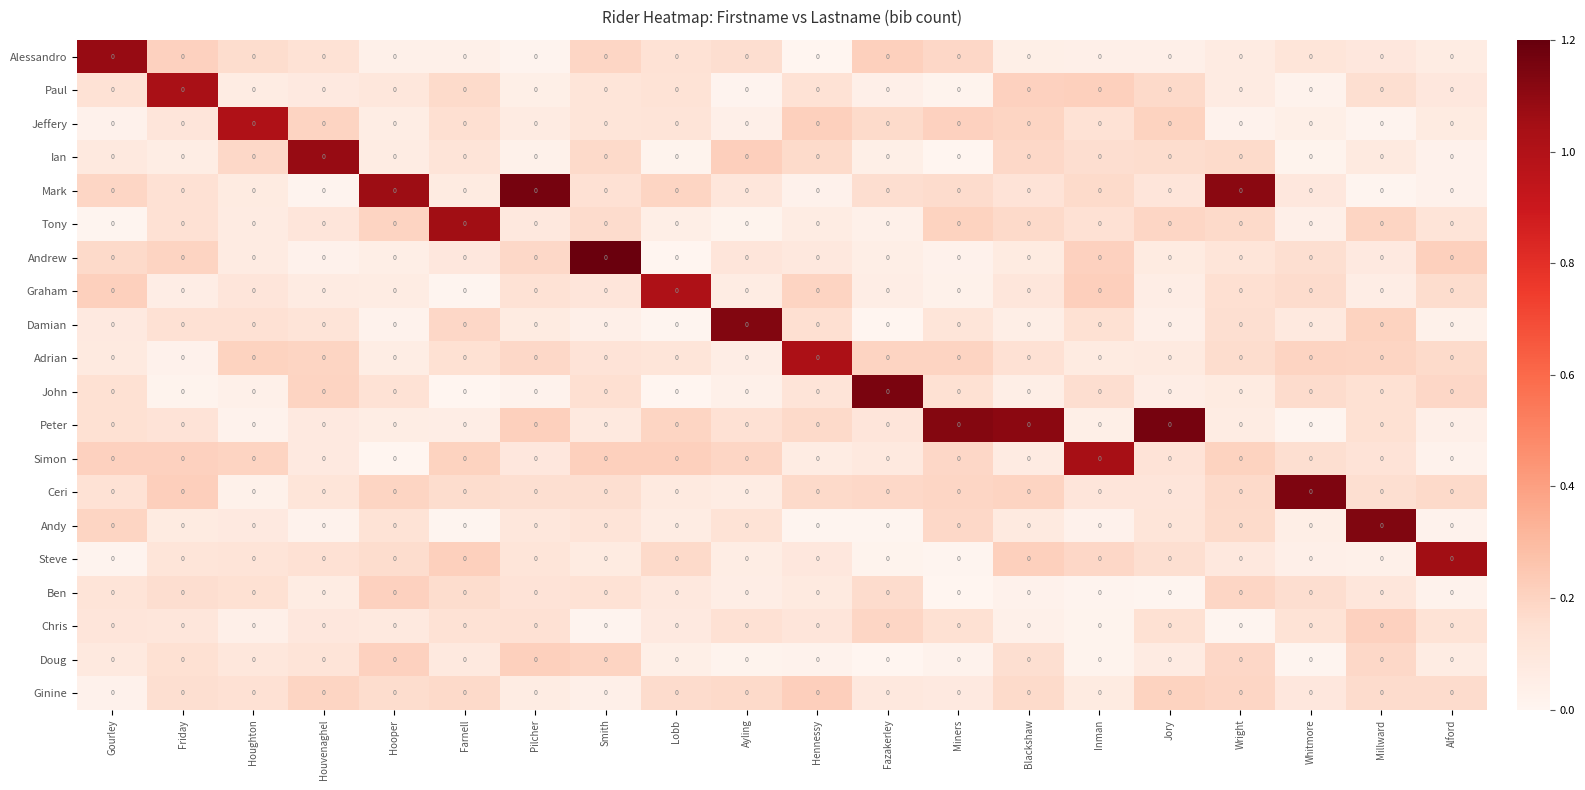

Reading left to right, what are all the values shown in this chart?

Alessandro: Gourley=0.0	Friday=0.0	Houghton=0.0	Houvenaghel=0.0	Hooper=0.0	Farnell=0.0	Pilcher=0.0	Smith=0.0	Lobb=0.0	Ayling=0.0	Hennessy=0.0	Fazakerley=0.0	Miners=0.0	Blackshaw=0.0	Inman=0.0	Jory=0.0	Wright=0.0	Whitmore=0.0	Millward=0.0	Alford=0.0
Paul: Gourley=0.0	Friday=0.0	Houghton=0.0	Houvenaghel=0.0	Hooper=0.0	Farnell=0.0	Pilcher=0.0	Smith=0.0	Lobb=0.0	Ayling=0.0	Hennessy=0.0	Fazakerley=0.0	Miners=0.0	Blackshaw=0.0	Inman=0.0	Jory=0.0	Wright=0.0	Whitmore=0.0	Millward=0.0	Alford=0.0
Jeffery: Gourley=0.0	Friday=0.0	Houghton=0.0	Houvenaghel=0.0	Hooper=0.0	Farnell=0.0	Pilcher=0.0	Smith=0.0	Lobb=0.0	Ayling=0.0	Hennessy=0.0	Fazakerley=0.0	Miners=0.0	Blackshaw=0.0	Inman=0.0	Jory=0.0	Wright=0.0	Whitmore=0.0	Millward=0.0	Alford=0.0
Ian: Gourley=0.0	Friday=0.0	Houghton=0.0	Houvenaghel=0.0	Hooper=0.0	Farnell=0.0	Pilcher=0.0	Smith=0.0	Lobb=0.0	Ayling=0.0	Hennessy=0.0	Fazakerley=0.0	Miners=0.0	Blackshaw=0.0	Inman=0.0	Jory=0.0	Wright=0.0	Whitmore=0.0	Millward=0.0	Alford=0.0
Mark: Gourley=0.0	Friday=0.0	Houghton=0.0	Houvenaghel=0.0	Hooper=0.0	Farnell=0.0	Pilcher=0.0	Smith=0.0	Lobb=0.0	Ayling=0.0	Hennessy=0.0	Fazakerley=0.0	Miners=0.0	Blackshaw=0.0	Inman=0.0	Jory=0.0	Wright=0.0	Whitmore=0.0	Millward=0.0	Alford=0.0
Tony: Gourley=0.0	Friday=0.0	Houghton=0.0	Houvenaghel=0.0	Hooper=0.0	Farnell=0.0	Pilcher=0.0	Smith=0.0	Lobb=0.0	Ayling=0.0	Hennessy=0.0	Fazakerley=0.0	Miners=0.0	Blackshaw=0.0	Inman=0.0	Jory=0.0	Wright=0.0	Whitmore=0.0	Millward=0.0	Alford=0.0
Andrew: Gourley=0.0	Friday=0.0	Houghton=0.0	Houvenaghel=0.0	Hooper=0.0	Farnell=0.0	Pilcher=0.0	Smith=0.0	Lobb=0.0	Ayling=0.0	Hennessy=0.0	Fazakerley=0.0	Miners=0.0	Blackshaw=0.0	Inman=0.0	Jory=0.0	Wright=0.0	Whitmore=0.0	Millward=0.0	Alford=0.0
Graham: Gourley=0.0	Friday=0.0	Houghton=0.0	Houvenaghel=0.0	Hooper=0.0	Farnell=0.0	Pilcher=0.0	Smith=0.0	Lobb=0.0	Ayling=0.0	Hennessy=0.0	Fazakerley=0.0	Miners=0.0	Blackshaw=0.0	Inman=0.0	Jory=0.0	Wright=0.0	Whitmore=0.0	Millward=0.0	Alford=0.0
Damian: Gourley=0.0	Friday=0.0	Houghton=0.0	Houvenaghel=0.0	Hooper=0.0	Farnell=0.0	Pilcher=0.0	Smith=0.0	Lobb=0.0	Ayling=0.0	Hennessy=0.0	Fazakerley=0.0	Miners=0.0	Blackshaw=0.0	Inman=0.0	Jory=0.0	Wright=0.0	Whitmore=0.0	Millward=0.0	Alford=0.0
Adrian: Gourley=0.0	Friday=0.0	Houghton=0.0	Houvenaghel=0.0	Hooper=0.0	Farnell=0.0	Pilcher=0.0	Smith=0.0	Lobb=0.0	Ayling=0.0	Hennessy=0.0	Fazakerley=0.0	Miners=0.0	Blackshaw=0.0	Inman=0.0	Jory=0.0	Wright=0.0	Whitmore=0.0	Millward=0.0	Alford=0.0
John: Gourley=0.0	Friday=0.0	Houghton=0.0	Houvenaghel=0.0	Hooper=0.0	Farnell=0.0	Pilcher=0.0	Smith=0.0	Lobb=0.0	Ayling=0.0	Hennessy=0.0	Fazakerley=0.0	Miners=0.0	Blackshaw=0.0	Inman=0.0	Jory=0.0	Wright=0.0	Whitmore=0.0	Millward=0.0	Alford=0.0
Peter: Gourley=0.0	Friday=0.0	Houghton=0.0	Houvenaghel=0.0	Hooper=0.0	Farnell=0.0	Pilcher=0.0	Smith=0.0	Lobb=0.0	Ayling=0.0	Hennessy=0.0	Fazakerley=0.0	Miners=0.0	Blackshaw=0.0	Inman=0.0	Jory=0.0	Wright=0.0	Whitmore=0.0	Millward=0.0	Alford=0.0
Simon: Gourley=0.0	Friday=0.0	Houghton=0.0	Houvenaghel=0.0	Hooper=0.0	Farnell=0.0	Pilcher=0.0	Smith=0.0	Lobb=0.0	Ayling=0.0	Hennessy=0.0	Fazakerley=0.0	Miners=0.0	Blackshaw=0.0	Inman=0.0	Jory=0.0	Wright=0.0	Whitmore=0.0	Millward=0.0	Alford=0.0
Ceri: Gourley=0.0	Friday=0.0	Houghton=0.0	Houvenaghel=0.0	Hooper=0.0	Farnell=0.0	Pilcher=0.0	Smith=0.0	Lobb=0.0	Ayling=0.0	Hennessy=0.0	Fazakerley=0.0	Miners=0.0	Blackshaw=0.0	Inman=0.0	Jory=0.0	Wright=0.0	Whitmore=0.0	Millward=0.0	Alford=0.0
Andy: Gourley=0.0	Friday=0.0	Houghton=0.0	Houvenaghel=0.0	Hooper=0.0	Farnell=0.0	Pilcher=0.0	Smith=0.0	Lobb=0.0	Ayling=0.0	Hennessy=0.0	Fazakerley=0.0	Miners=0.0	Blackshaw=0.0	Inman=0.0	Jory=0.0	Wright=0.0	Whitmore=0.0	Millward=0.0	Alford=0.0
Steve: Gourley=0.0	Friday=0.0	Houghton=0.0	Houvenaghel=0.0	Hooper=0.0	Farnell=0.0	Pilcher=0.0	Smith=0.0	Lobb=0.0	Ayling=0.0	Hennessy=0.0	Fazakerley=0.0	Miners=0.0	Blackshaw=0.0	Inman=0.0	Jory=0.0	Wright=0.0	Whitmore=0.0	Millward=0.0	Alford=0.0
Ben: Gourley=0.0	Friday=0.0	Houghton=0.0	Houvenaghel=0.0	Hooper=0.0	Farnell=0.0	Pilcher=0.0	Smith=0.0	Lobb=0.0	Ayling=0.0	Hennessy=0.0	Fazakerley=0.0	Miners=0.0	Blackshaw=0.0	Inman=0.0	Jory=0.0	Wright=0.0	Whitmore=0.0	Millward=0.0	Alford=0.0
Chris: Gourley=0.0	Friday=0.0	Houghton=0.0	Houvenaghel=0.0	Hooper=0.0	Farnell=0.0	Pilcher=0.0	Smith=0.0	Lobb=0.0	Ayling=0.0	Hennessy=0.0	Fazakerley=0.0	Miners=0.0	Blackshaw=0.0	Inman=0.0	Jory=0.0	Wright=0.0	Whitmore=0.0	Millward=0.0	Alford=0.0
Doug: Gourley=0.0	Friday=0.0	Houghton=0.0	Houvenaghel=0.0	Hooper=0.0	Farnell=0.0	Pilcher=0.0	Smith=0.0	Lobb=0.0	Ayling=0.0	Hennessy=0.0	Fazakerley=0.0	Miners=0.0	Blackshaw=0.0	Inman=0.0	Jory=0.0	Wright=0.0	Whitmore=0.0	Millward=0.0	Alford=0.0
Ginine: Gourley=0.0	Friday=0.0	Houghton=0.0	Houvenaghel=0.0	Hooper=0.0	Farnell=0.0	Pilcher=0.0	Smith=0.0	Lobb=0.0	Ayling=0.0	Hennessy=0.0	Fazakerley=0.0	Miners=0.0	Blackshaw=0.0	Inman=0.0	Jory=0.0	Wright=0.0	Whitmore=0.0	Millward=0.0	Alford=0.0